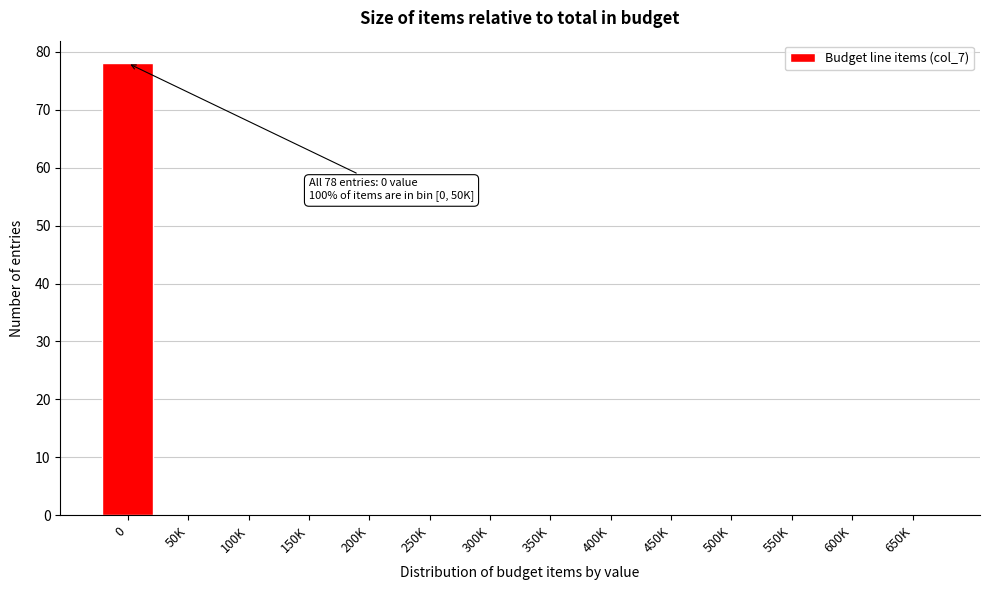

Reading right to left, what are all the values shown in this chart?

650K=0	600K=0	550K=0	500K=0	450K=0	400K=0	350K=0	300K=0	250K=0	200K=0	150K=0	100K=0	50K=0	0=78